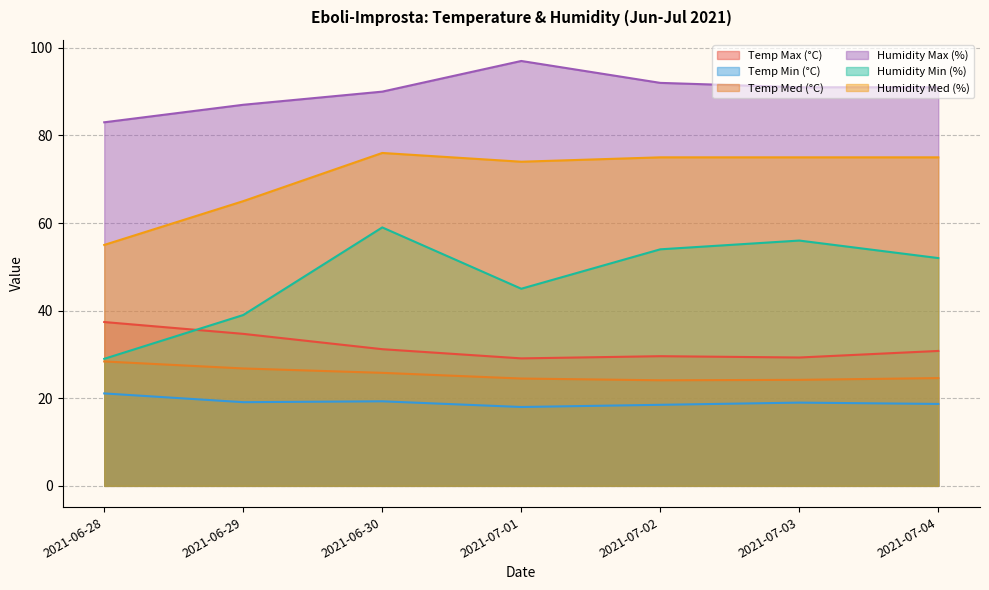

Between 2021-06-29 and 2021-07-01, which series saw the biggest shift?

Humidity Max (%)